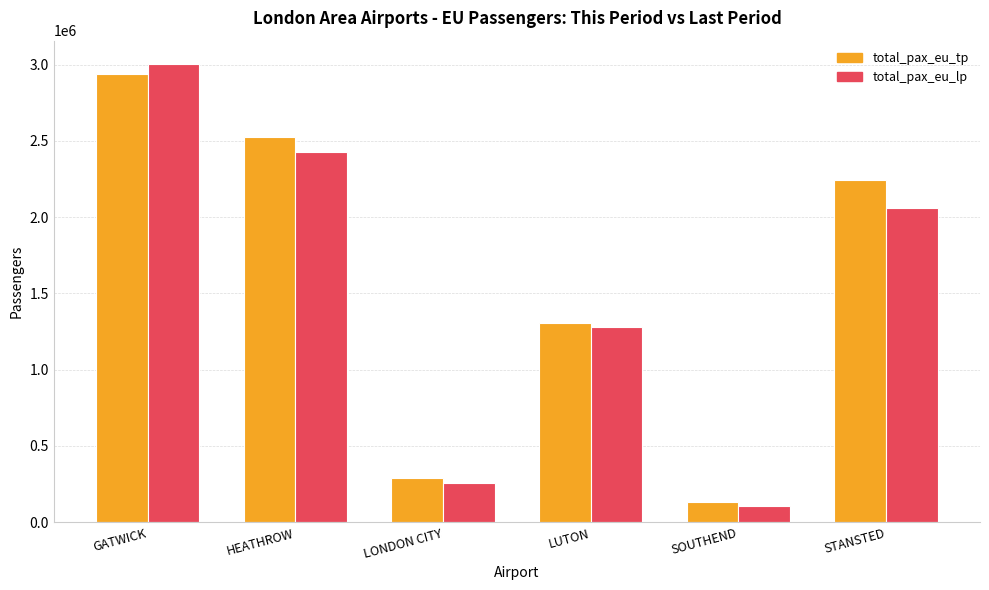

The total_pax_eu_tp series shows 2525230 at HEATHROW. True or false?

True